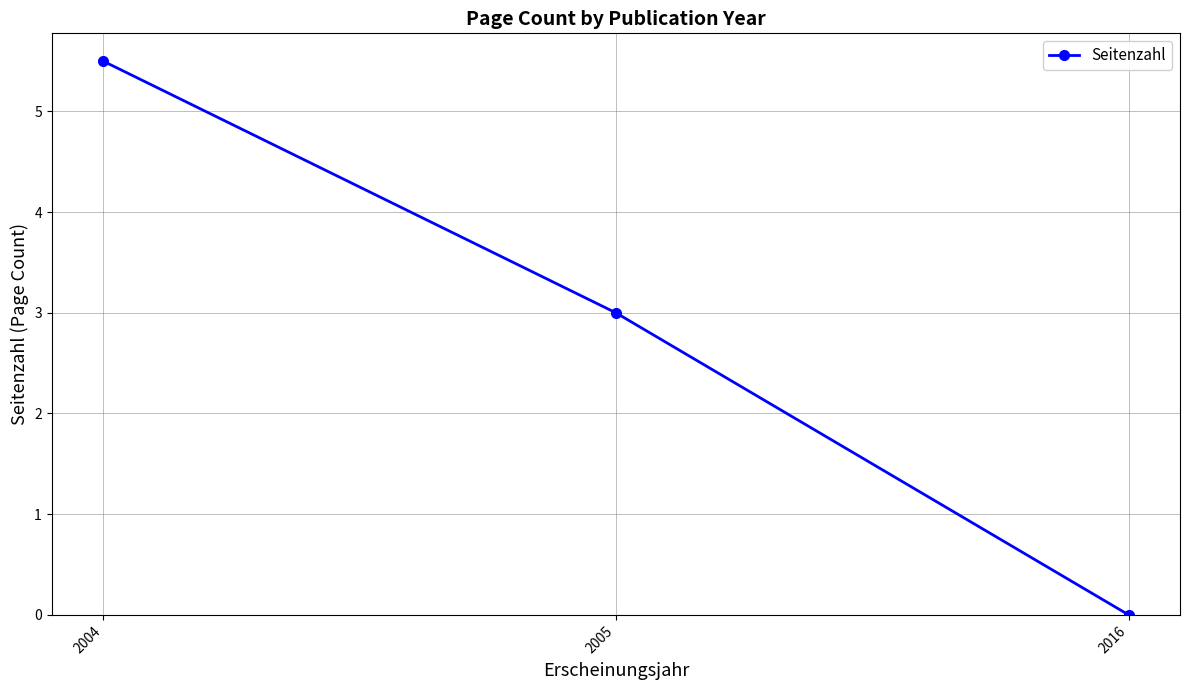

What is the difference between the second highest and minimum values?

3.0